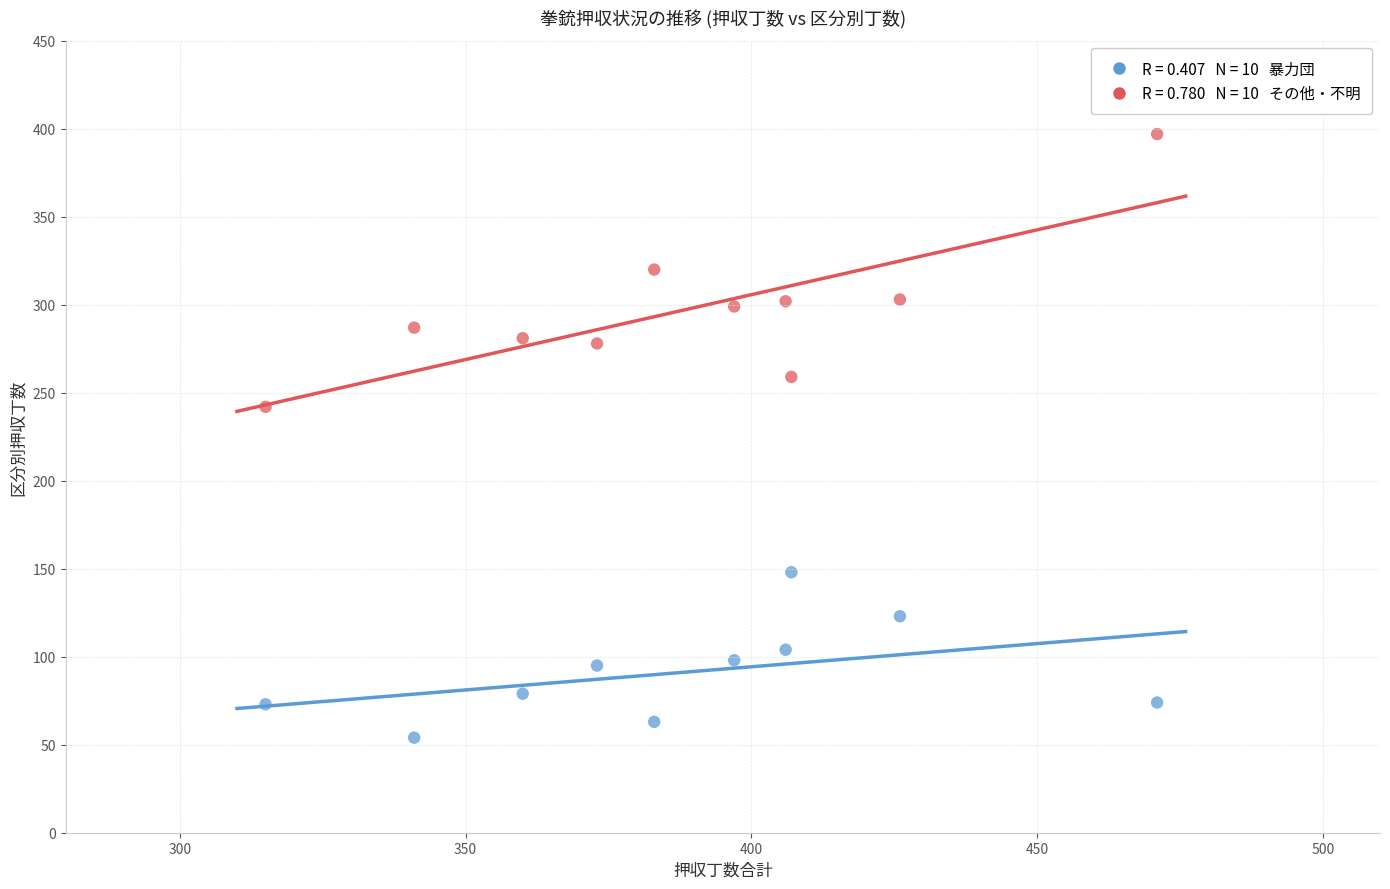

Across all data points, what is the range of Y values (max minus min)?

343